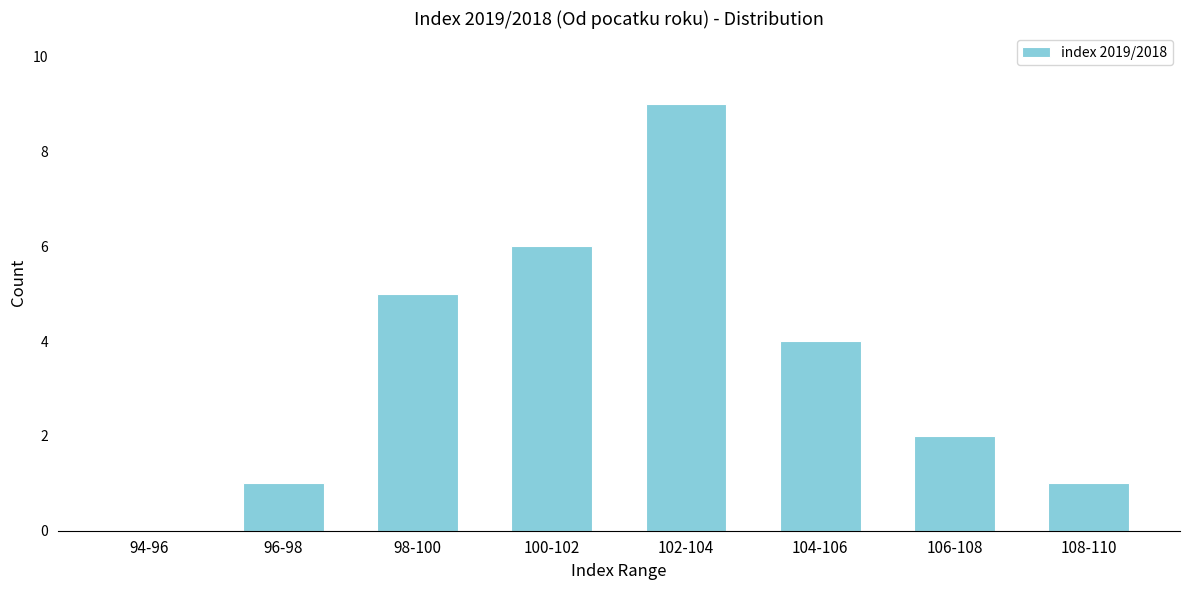

Reading left to right, what are all the values shown in this chart?

94-96=0	96-98=1	98-100=5	100-102=6	102-104=9	104-106=4	106-108=2	108-110=1